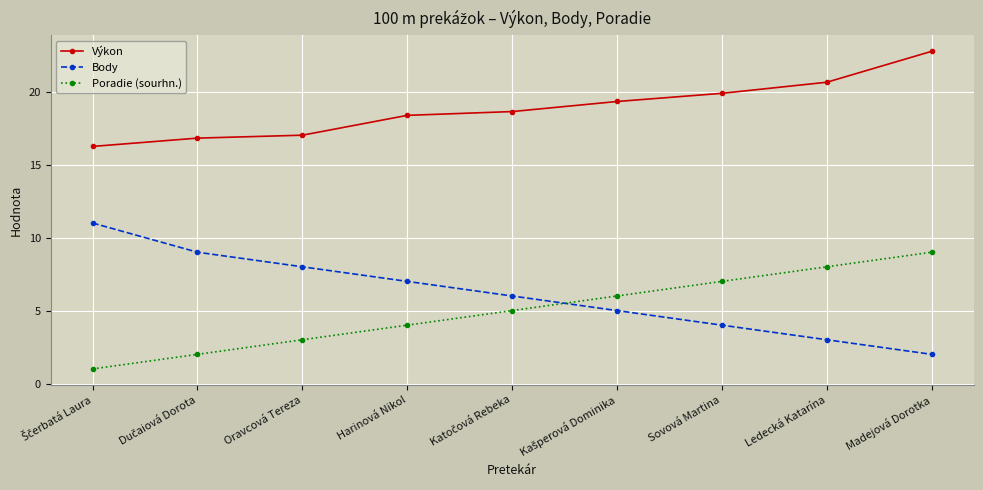

Is this an area chart (filled region under the line)?

No